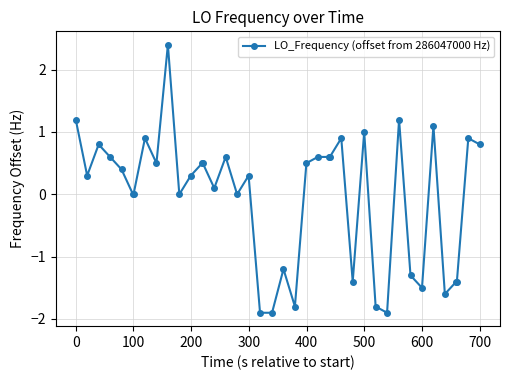

What is the smallest value displayed?

-1.9